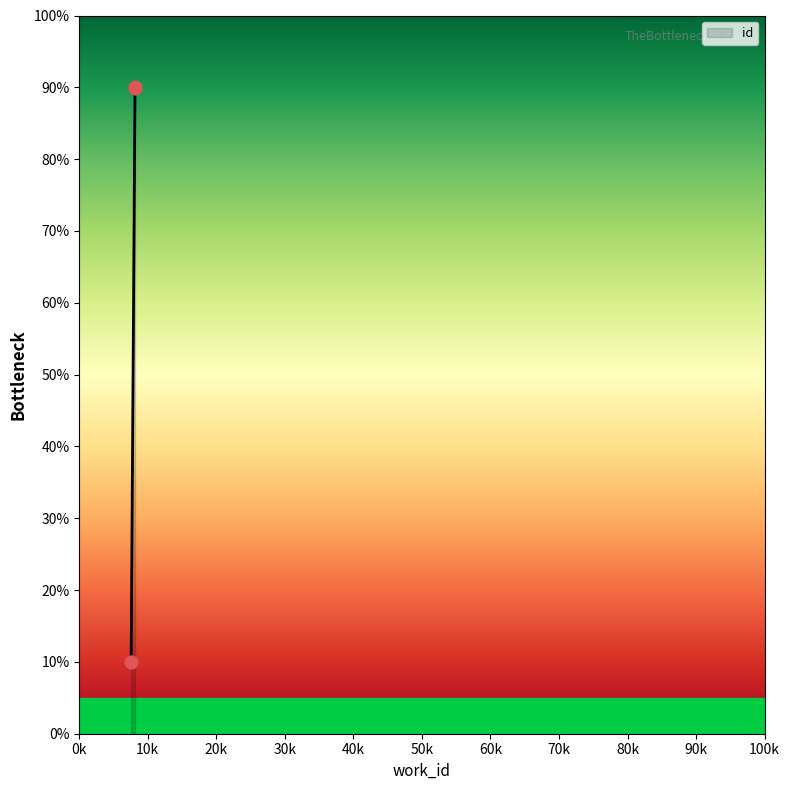

Which has a higher value, 8131 or 8131?

8131